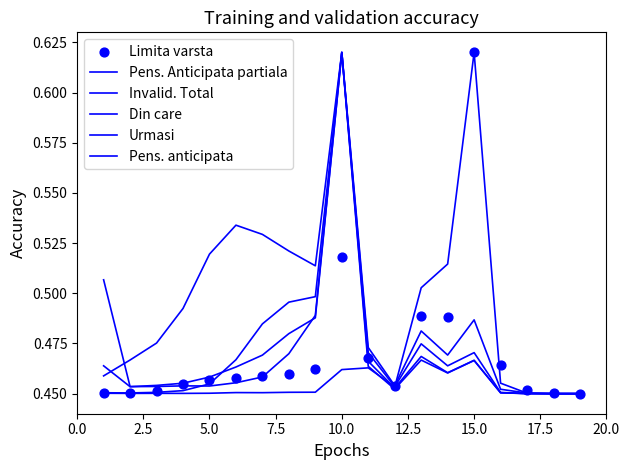

Which series reaches the maximum Y coordinate?

Pens. Anticipata partiala